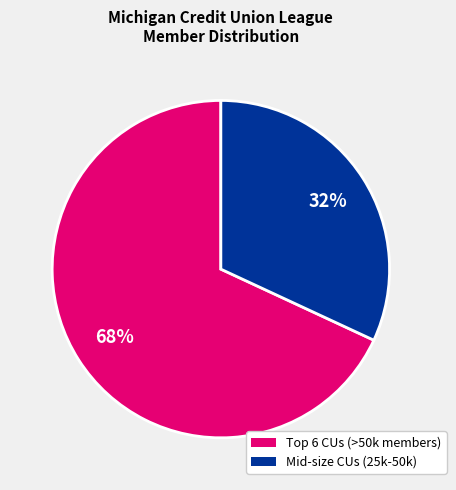

To the nearest percent, what is the difference between the largest and smallest slice percentages?

36%